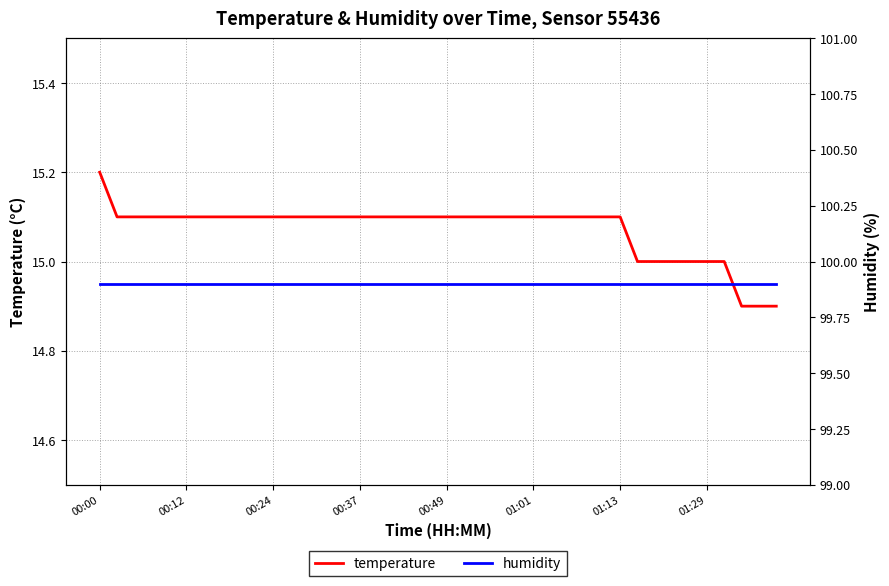

True or false: humidity has more than 0 interior local peaks.

False